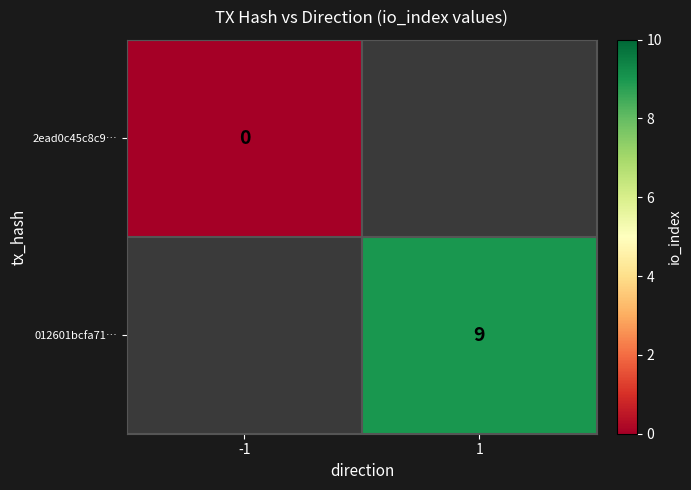

The 012601bcfa71… series shows 9 at 1. True or false?

True